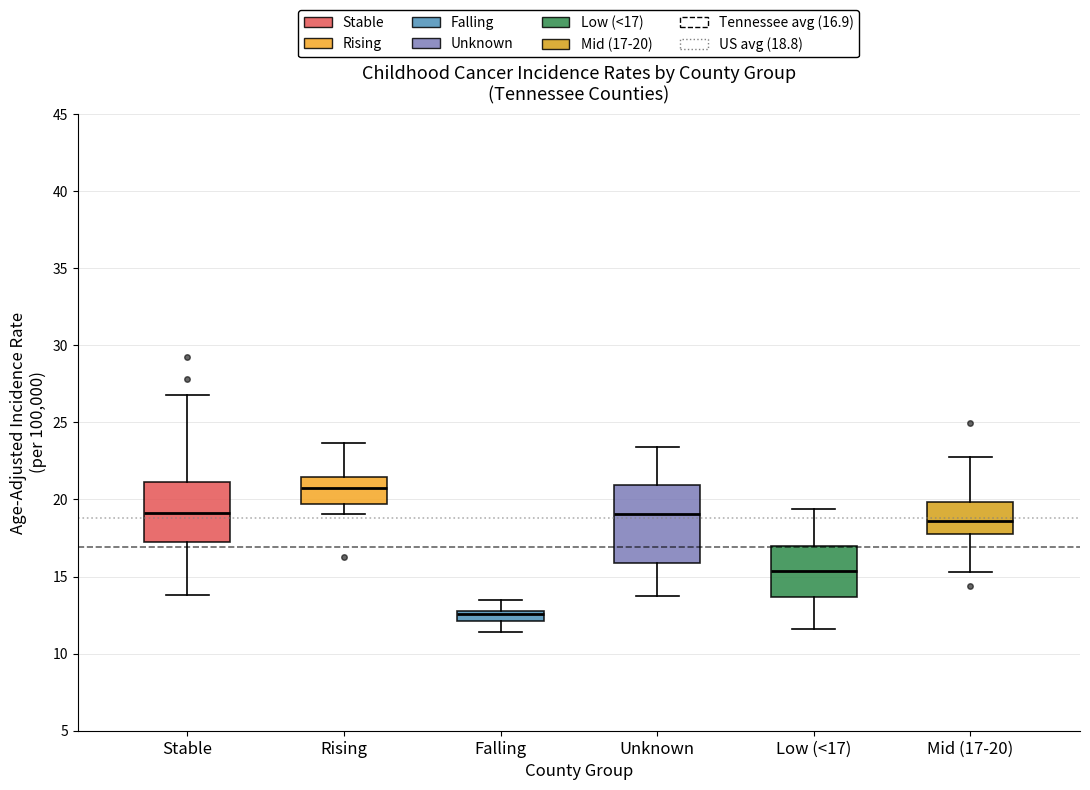

Which box has the highest median line?

Rising